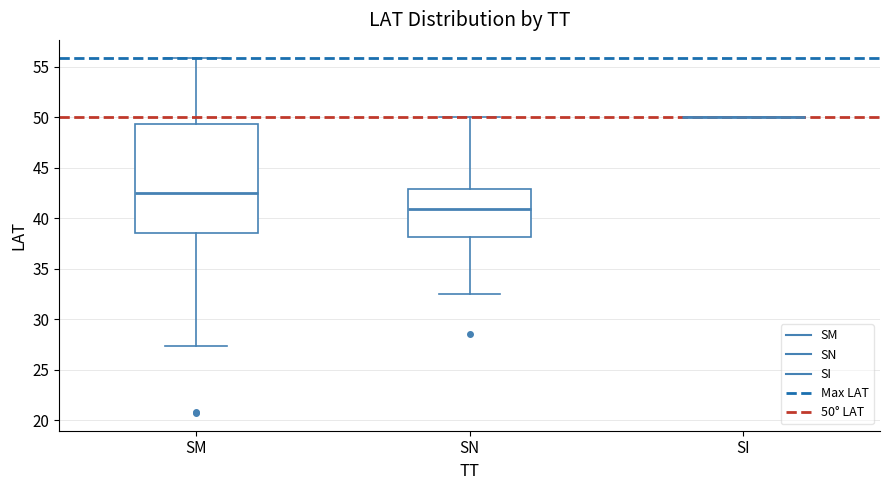

Where is the lower edge of the box for SN on the y-axis? The values are not printed on the chart, so give them approximately, as read against the axis.

38.0